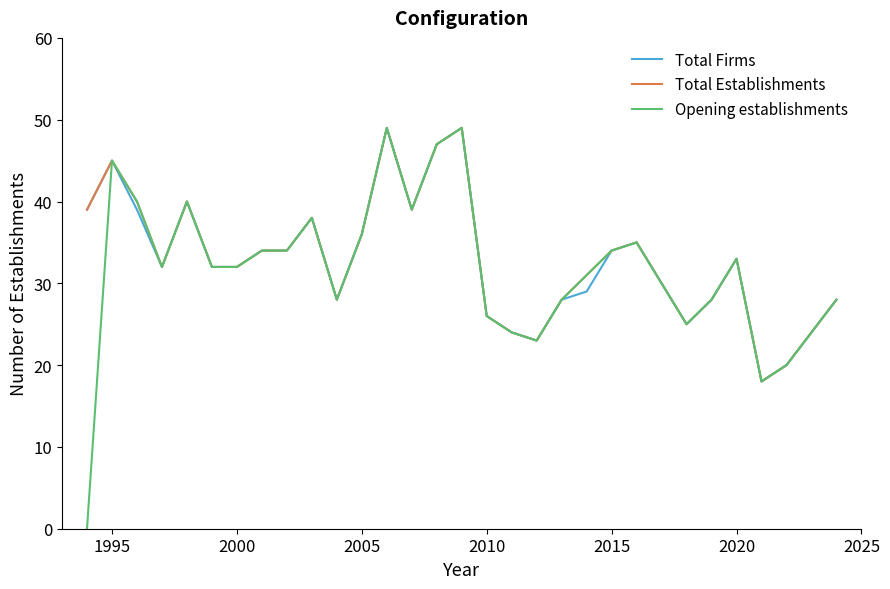

True or false: Total Establishments has more than 0 interior local peaks.

True